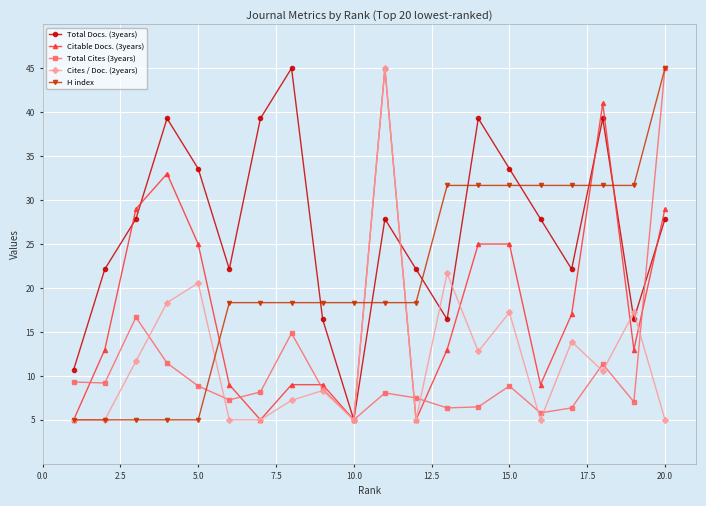

What is the smallest value displayed?

5.0